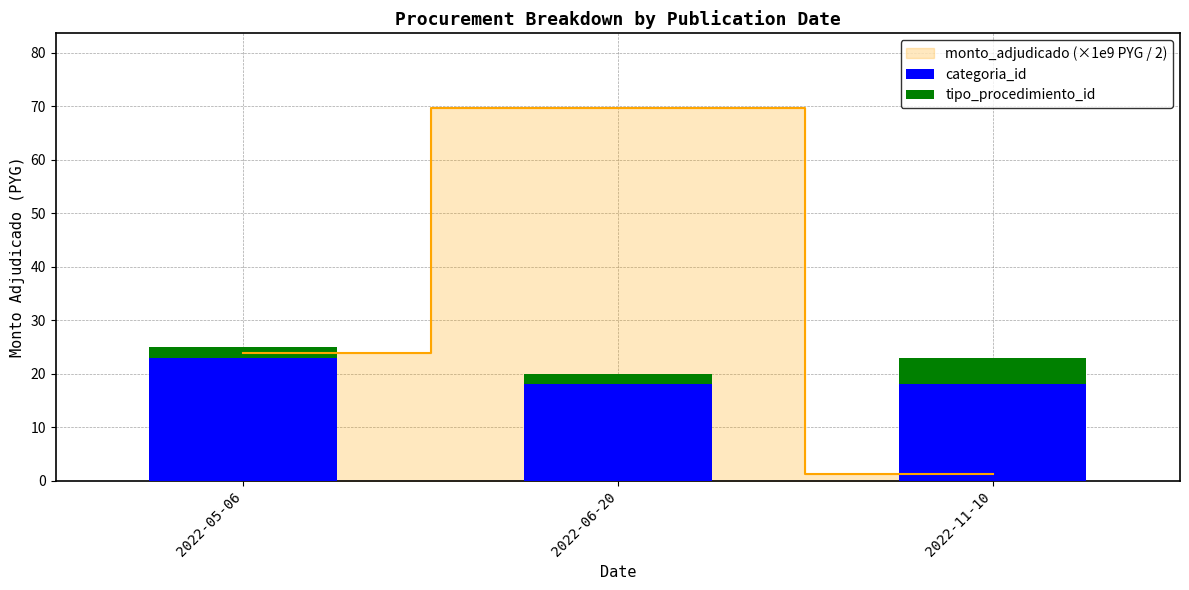

At which label is categoria_id closest to 20?

2022-06-20